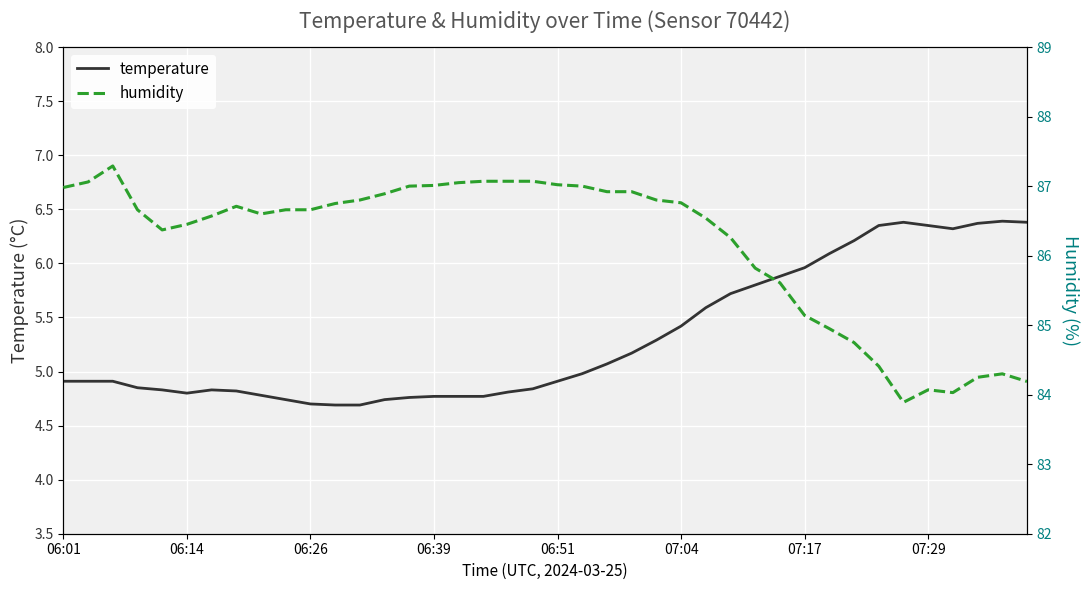

What is the highest value of the temperature series?

6.4